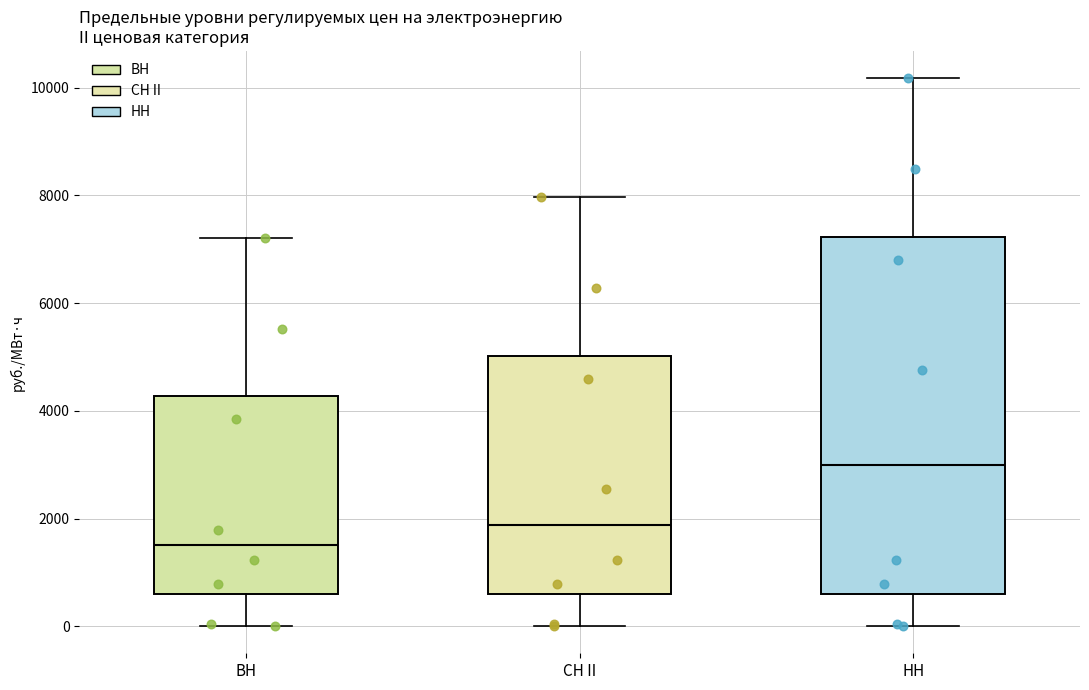

Which box is the tallest, from its lower edge to its upper edge?

НН